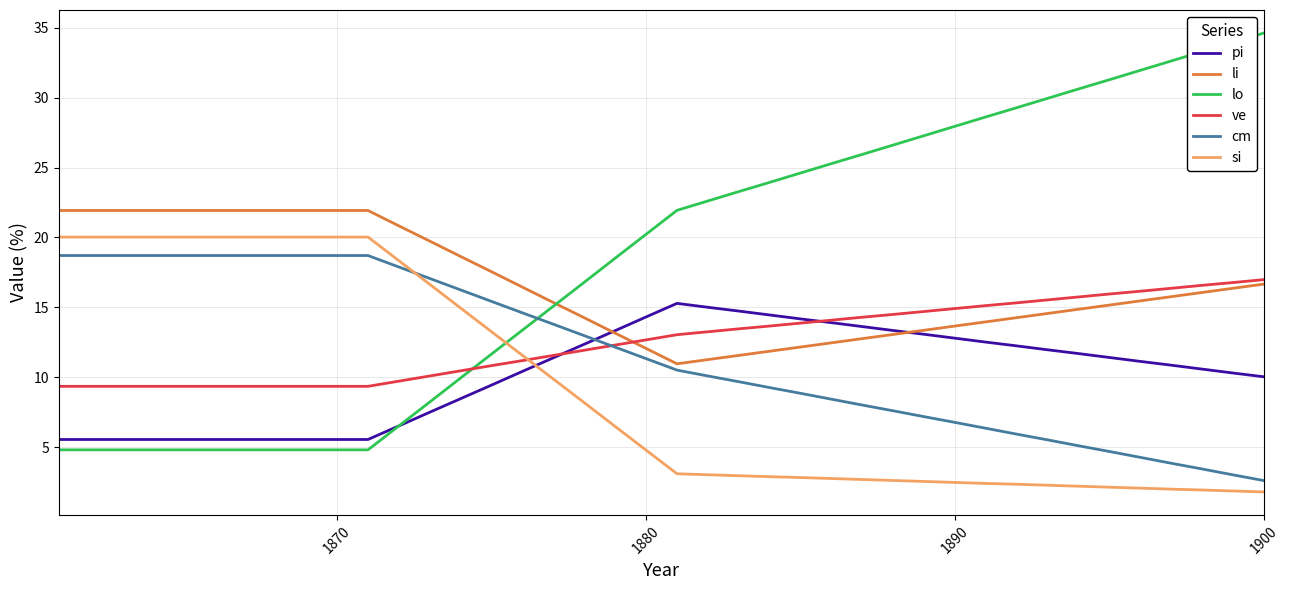

Rank the series by their maximum value, from highest to lowest.

lo, li, si, cm, ve, pi